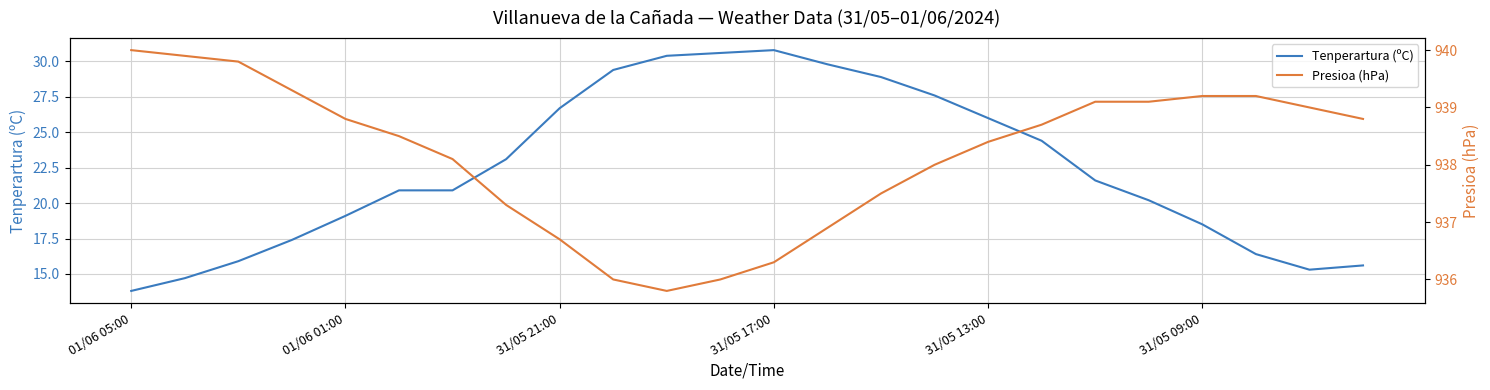

Rank the series at 17 from lowest to highest value.

Tenperartura (ºC), Presioa (hPa)